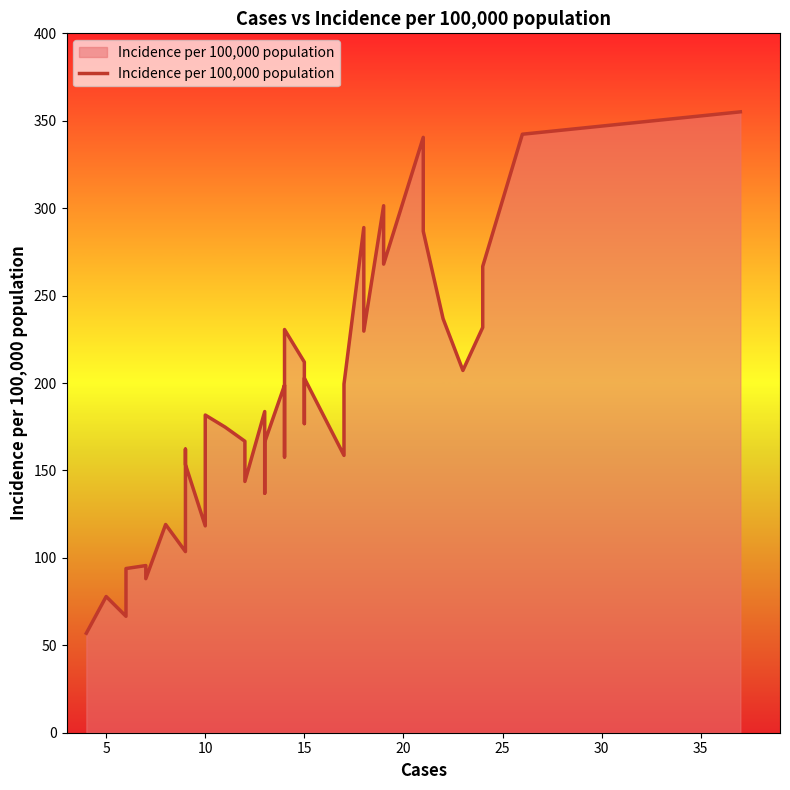

Reading left to right, transcribe all the data shown in this chart.

56.9	77.9	66.6	93.9	95.6	88.1	119.1	103.6	162.2	153.4	118.3	181.7	174.8	166.7	143.7	183.7	137.0	166.2	198.8	197.8	172.1	157.7	230.6	212.0	176.8	202.8	158.6	199.4	288.9	229.7	301.4	268.0	340.5	286.8	236.8	207.2	231.8	266.7	342.3	355.1